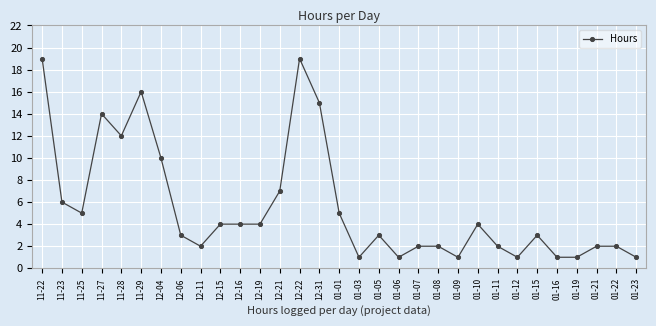

What position from the left is 01-08?

21